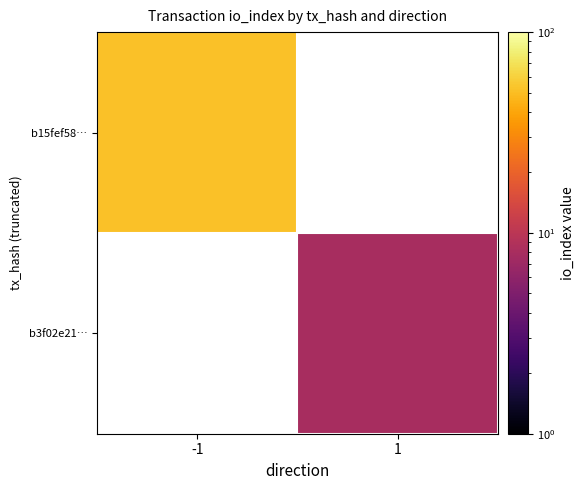

Which has a higher value, 1 or -1?

-1